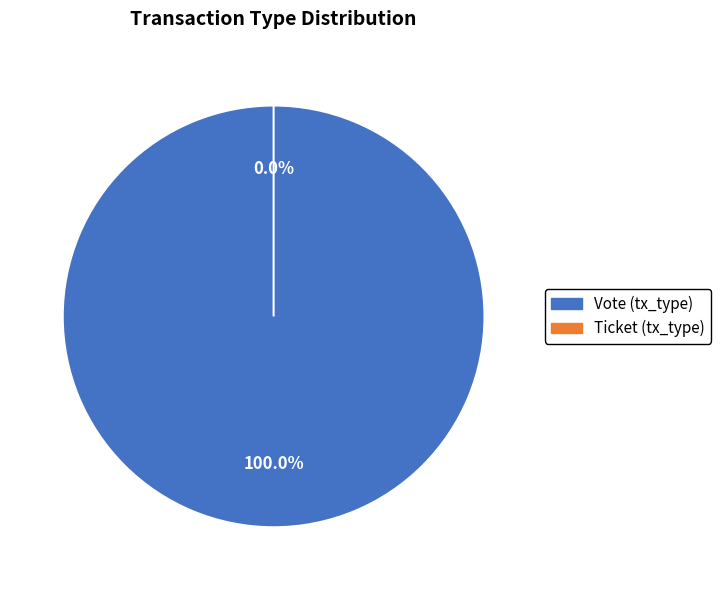

Is there any slice that represents more than half of the pie?

Yes